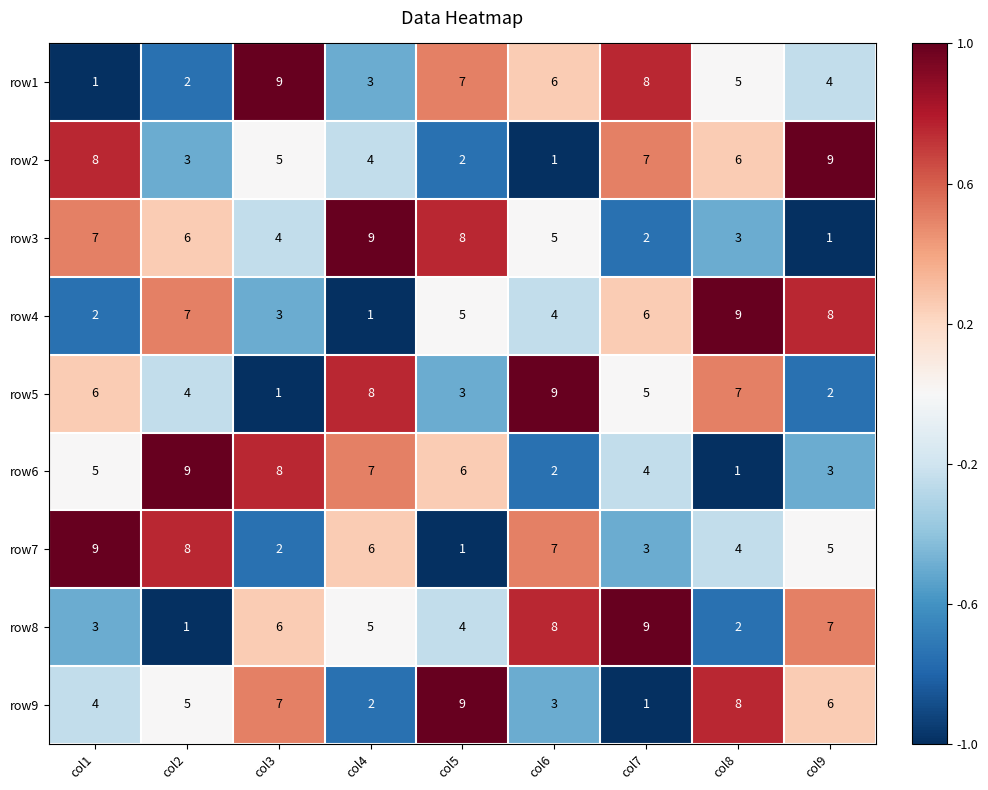

What is the total value across all series at col6?

45